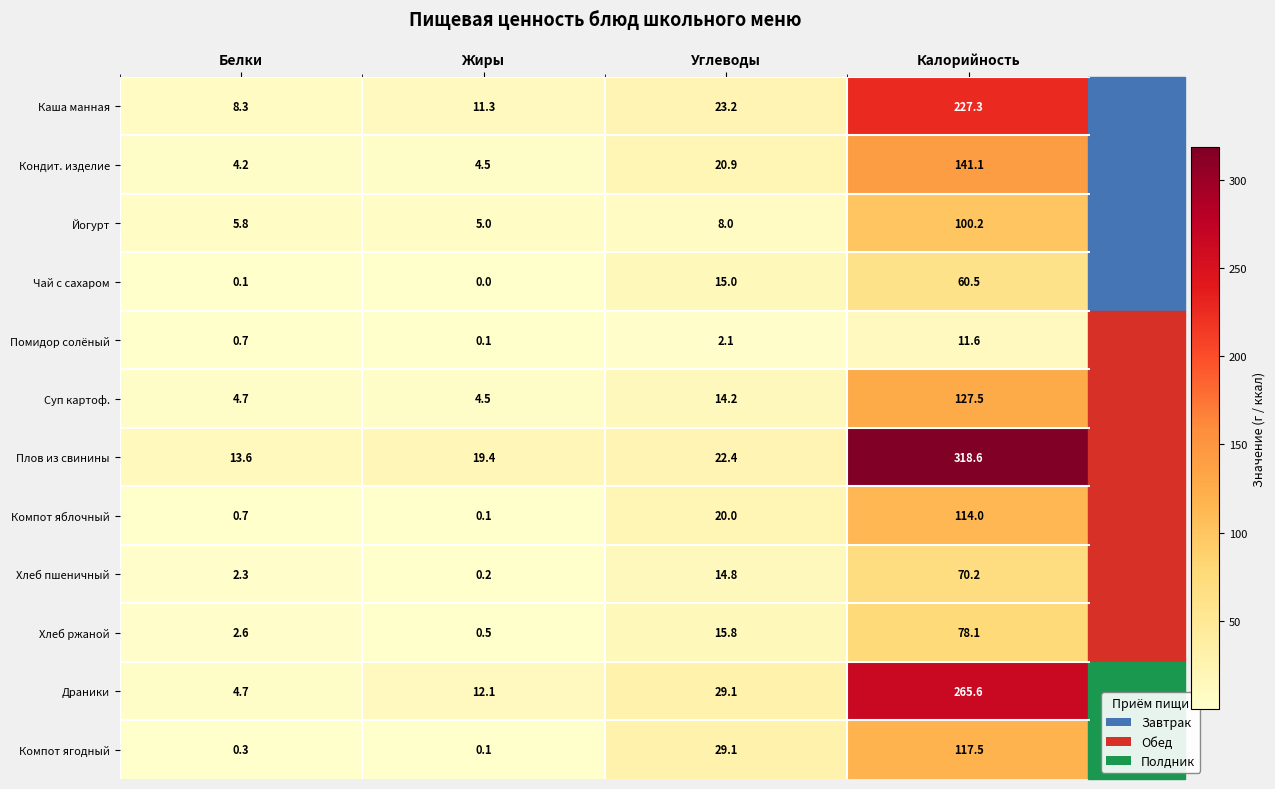

What is the maximum value shown in the chart?

318.6